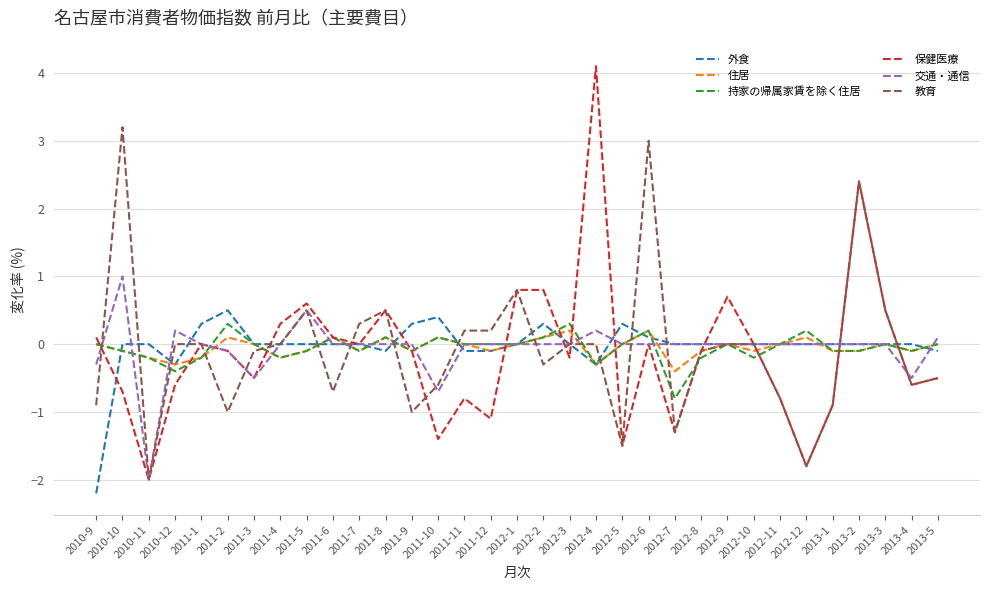

What is the highest value of the 教育 series?

3.2